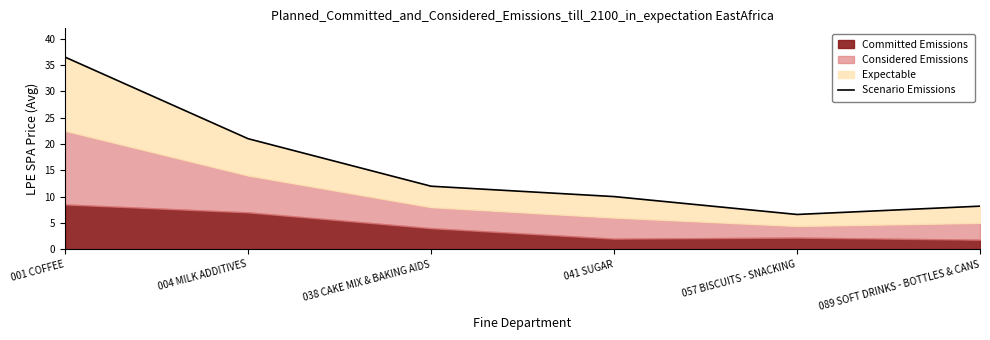

What value does the data have at 041 SUGAR?

10.0